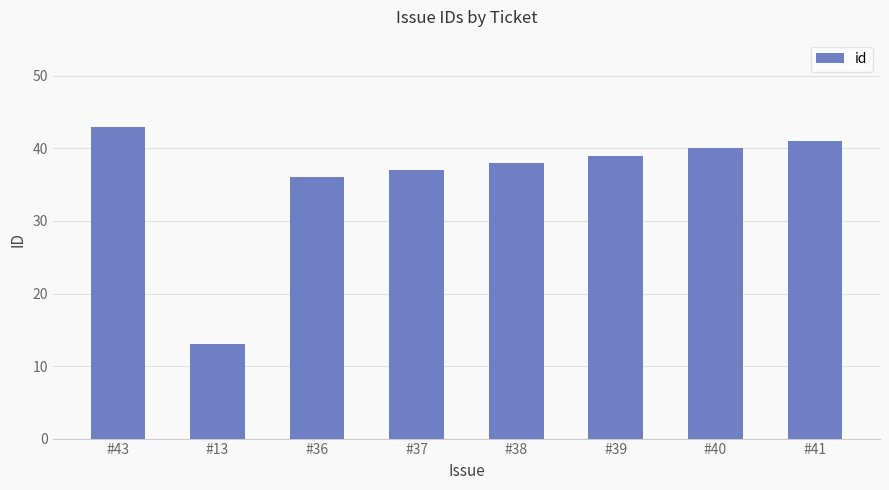

Reading left to right, extract all data points from this chart.

43	13	36	37	38	39	40	41